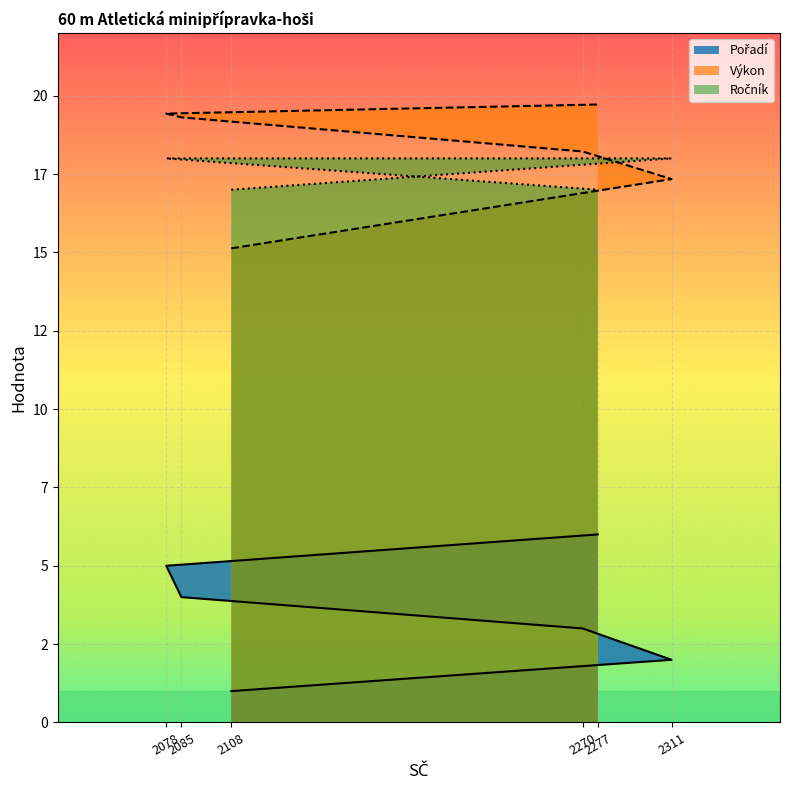

What is the value of the Pořadí point at the 5th from the left?

5.0